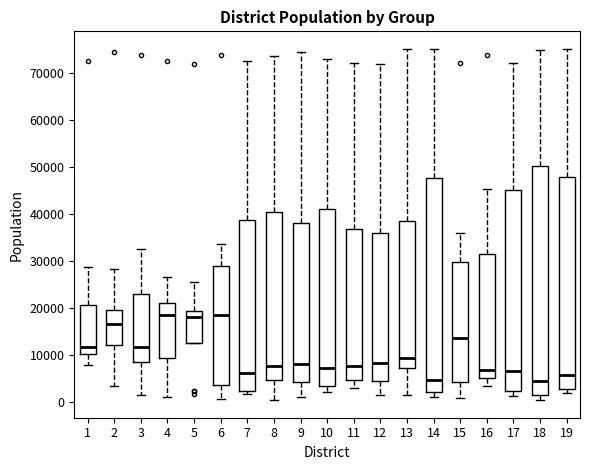

Reading left to right, transcribe this box plot: for each box, give where its median line is, the range the box spans, and where its two whiskers end, as read against the y-axis. The values are not printed on the chart, so give them approximately, as read against the axis.

1: median 12000, box 10000 to 21000, whiskers 8000 to 29000
2: median 17000, box 12000 to 20000, whiskers 3000 to 28000
3: median 12000, box 9000 to 23000, whiskers 1000 to 33000
4: median 19000, box 9000 to 21000, whiskers 1000 to 27000
5: median 18000, box 13000 to 19000, whiskers 13000 to 26000
6: median 19000, box 4000 to 29000, whiskers 1000 to 34000
7: median 6000, box 2000 to 39000, whiskers 2000 (just below the box's lower edge) to 73000
8: median 8000, box 5000 to 40000, whiskers 0 to 74000
9: median 8000, box 4000 to 38000, whiskers 1000 to 75000
10: median 7000, box 3000 to 41000, whiskers 2000 to 73000
11: median 8000, box 5000 to 37000, whiskers 3000 to 72000
12: median 8000, box 5000 to 36000, whiskers 2000 to 72000
13: median 9000, box 7000 to 38000, whiskers 1000 to 75000
14: median 5000, box 2000 to 48000, whiskers 1000 to 75000
15: median 14000, box 4000 to 30000, whiskers 1000 to 36000
16: median 7000, box 5000 to 31000, whiskers 3000 to 45000
17: median 7000, box 2000 to 45000, whiskers 1000 to 72000
18: median 5000, box 1000 to 50000, whiskers 0 to 75000
19: median 6000, box 3000 to 48000, whiskers 2000 to 75000